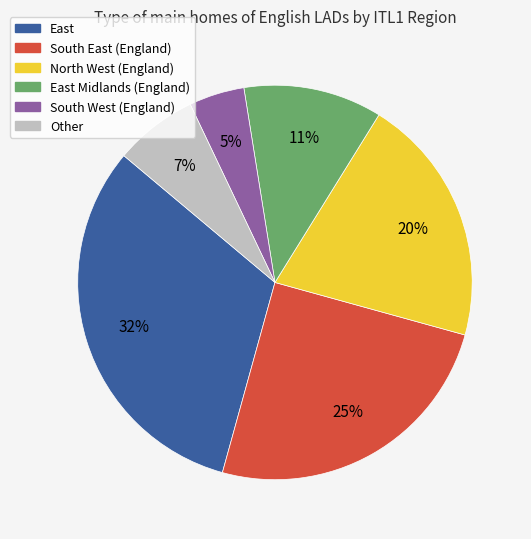

Which slice is the smallest?

South West (England)